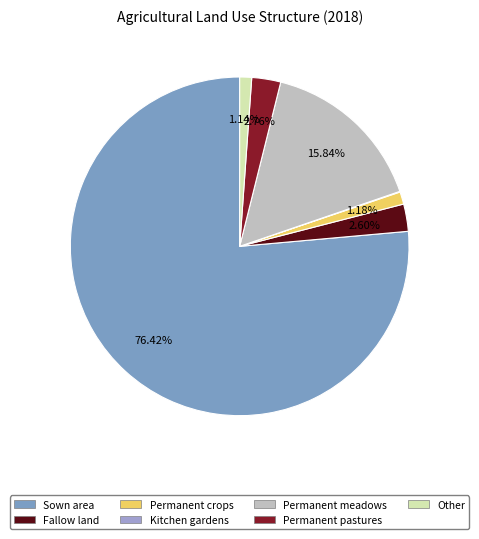

Do Sown area and Permanent pastures together represent more than half of the pie?

Yes